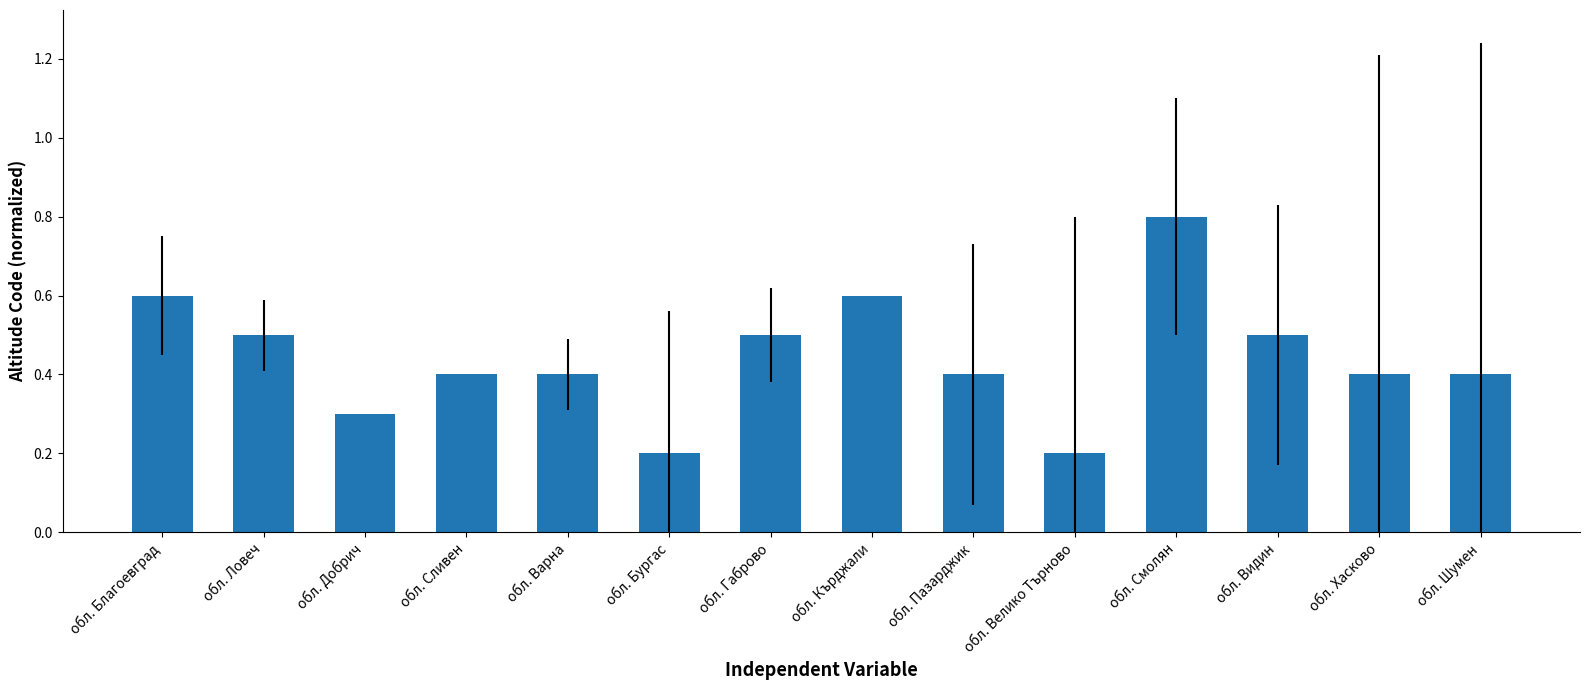

The value at обл. Сливен is 0.2. True or false?

False